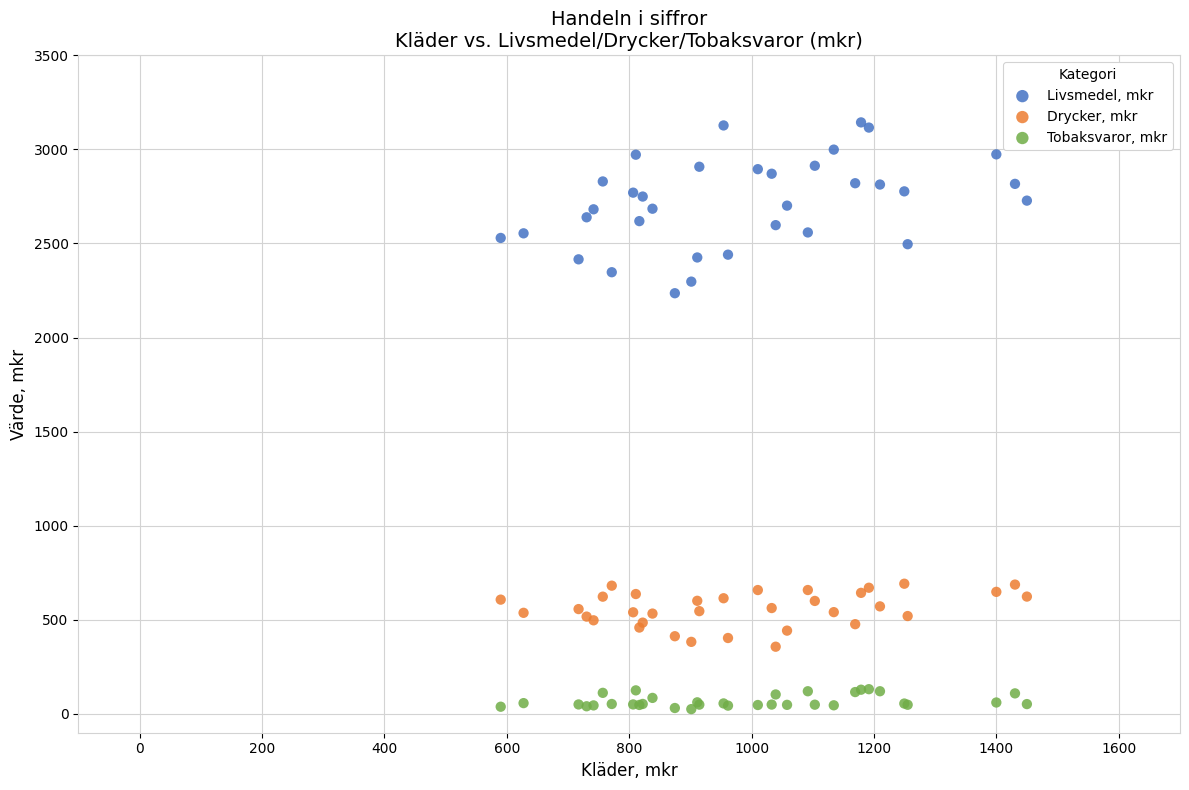

Which series reaches the maximum Y coordinate?

Livsmedel, mkr